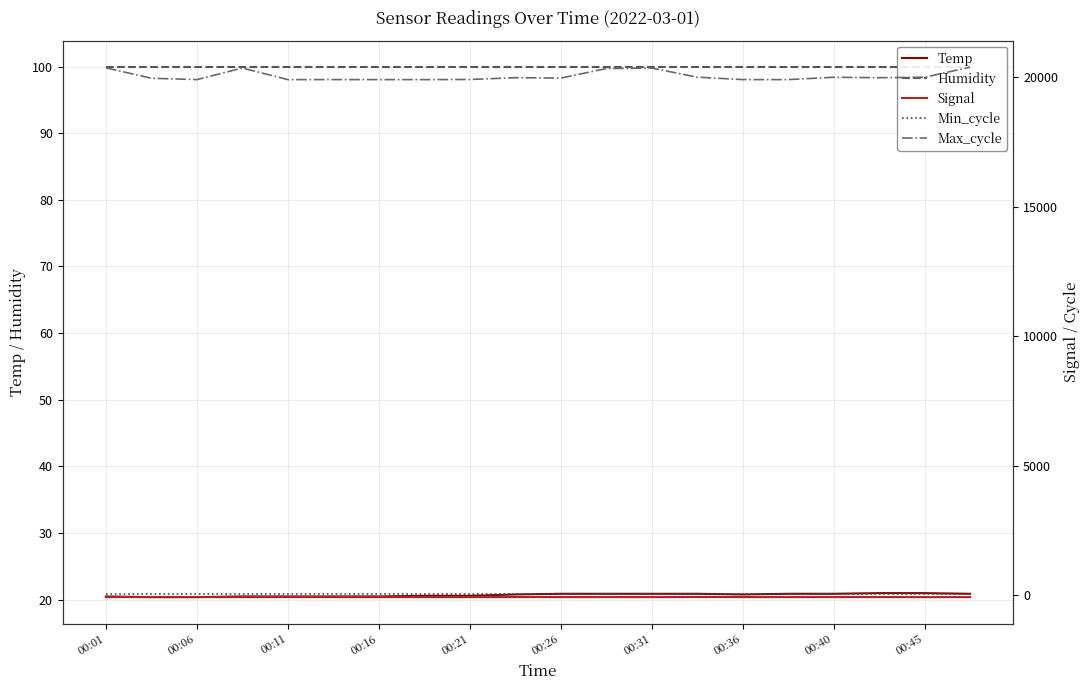

The Temp series shows 20.5 at 00:16. True or false?

True